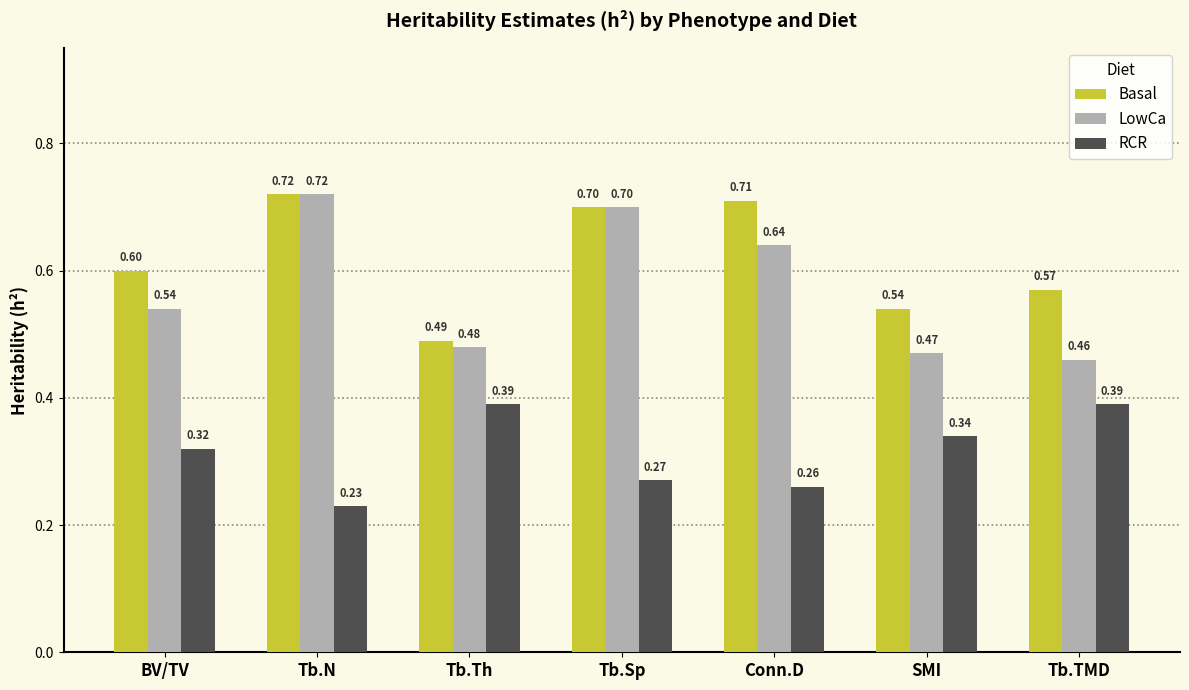

Which series has the largest total across all categories?

Basal